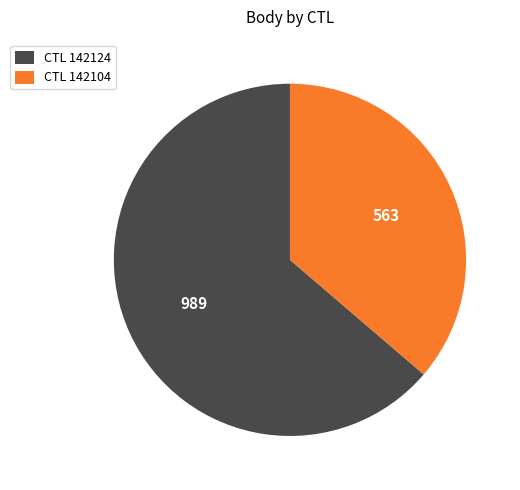

The CTL 142104 slice represents 36% of the pie. True or false?

True